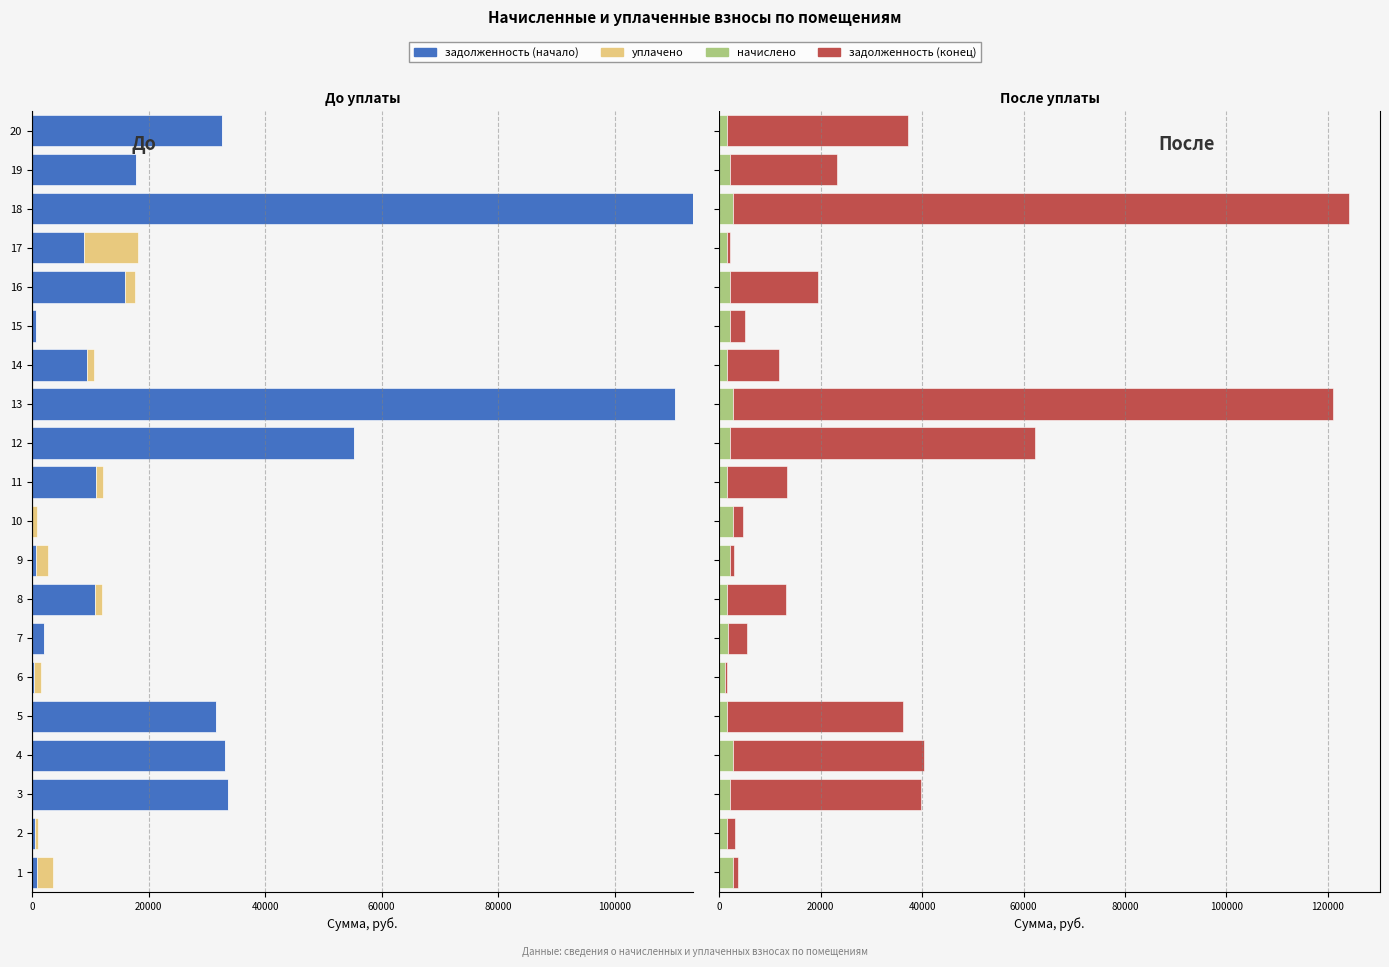

What is the highest value of the начислено series?

2767.4